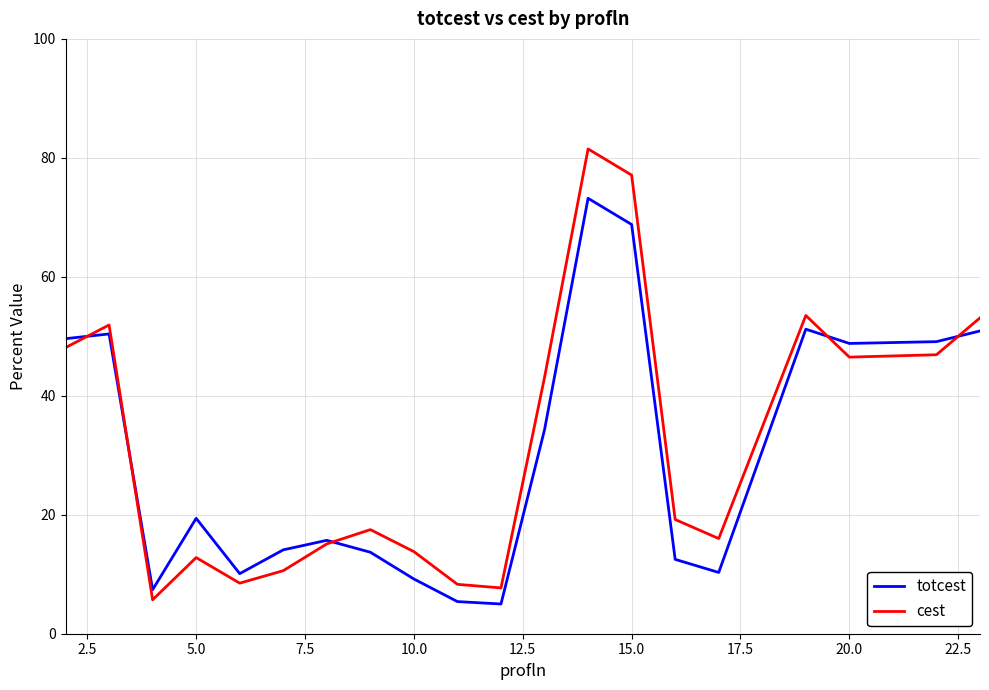

Which series has the widest spread of values?

cest